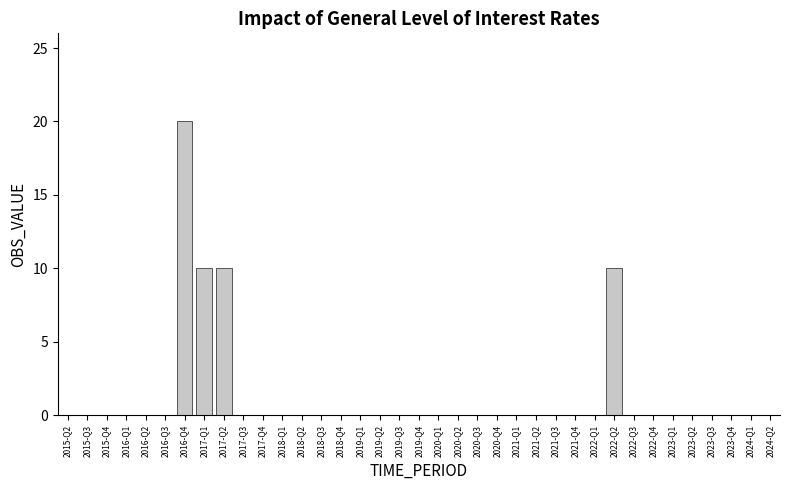

What is the sum of all values?

50